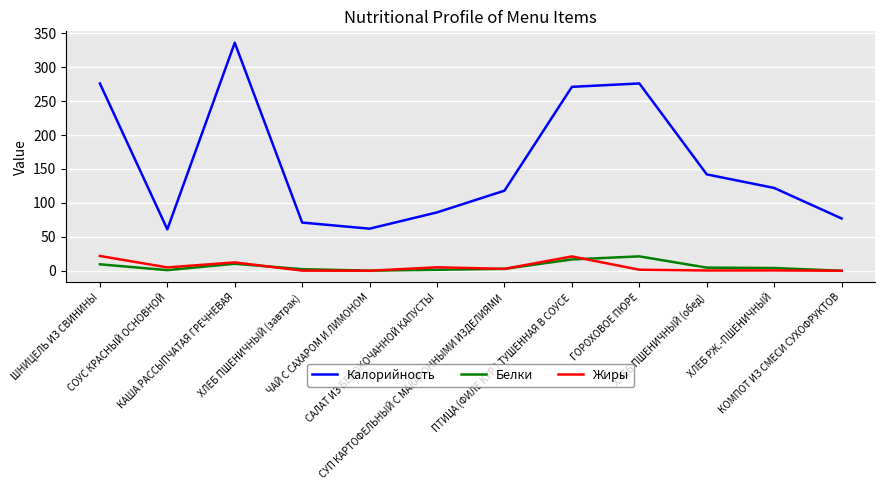

Does the chart display data point markers on the line(s)?

No